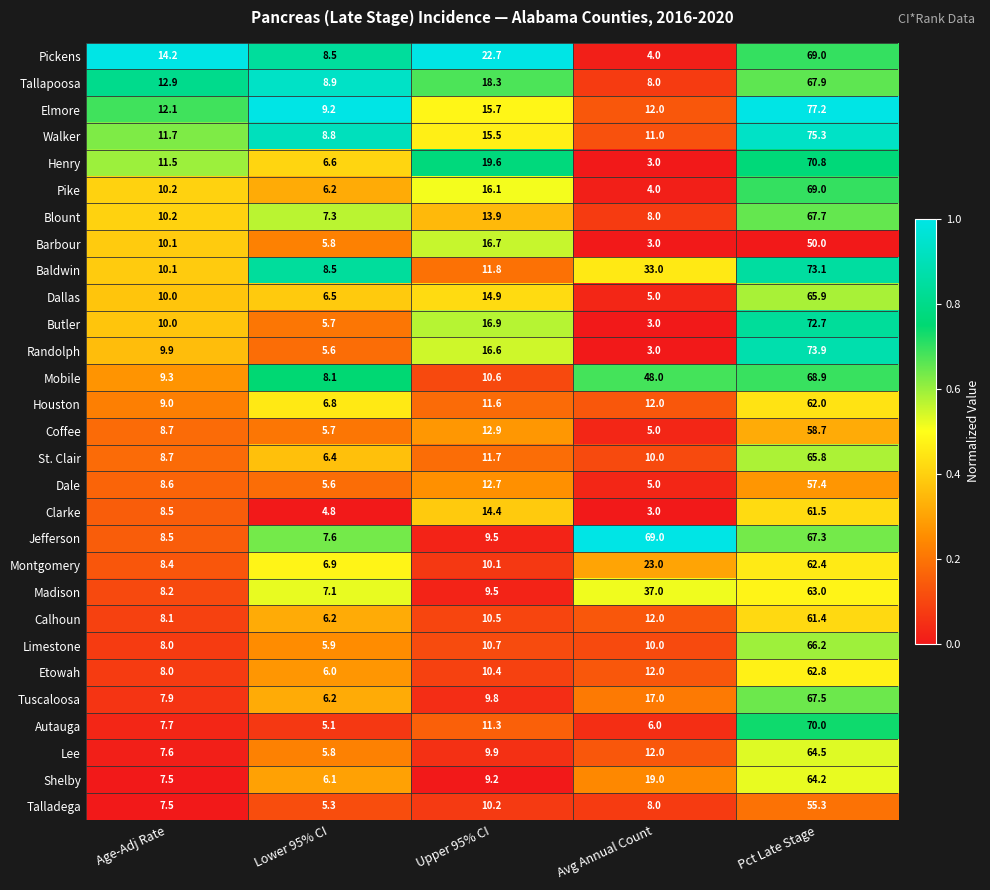

At which category is the sum across all series the highest?

Pct Late Stage